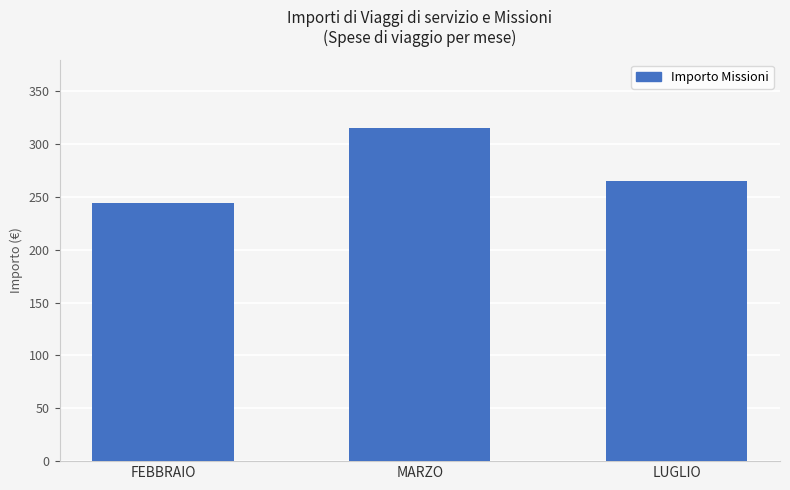

What is the minimum value shown in the chart?

244.2